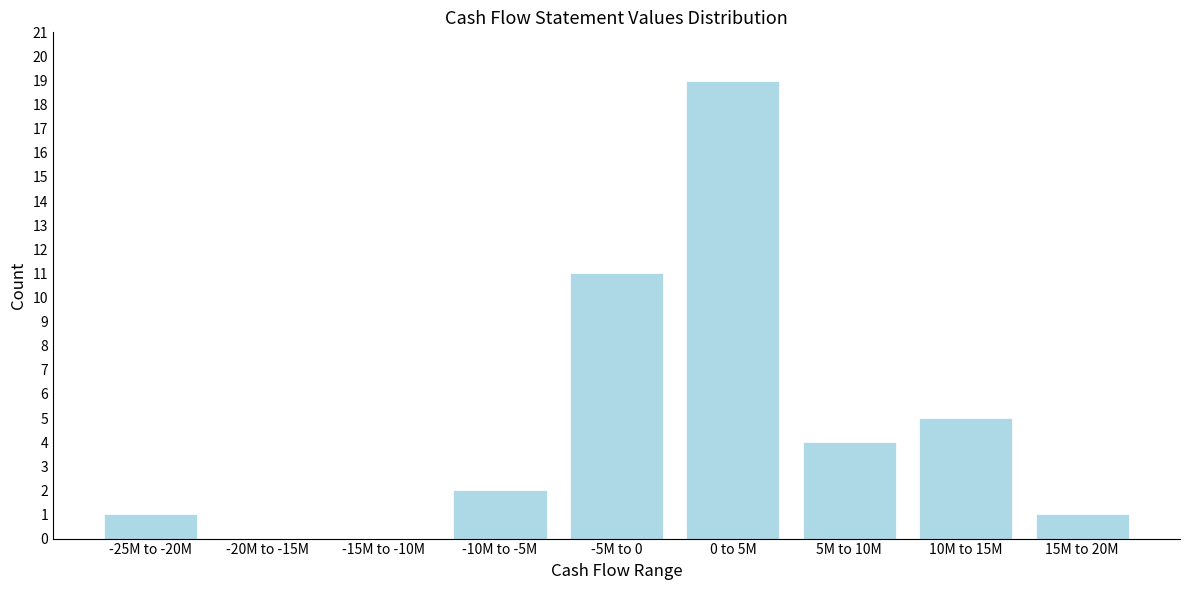

Reading left to right, transcribe all the data shown in this chart.

-25M to -20M=1	-20M to -15M=0	-15M to -10M=0	-10M to -5M=2	-5M to 0=11	0 to 5M=19	5M to 10M=4	10M to 15M=5	15M to 20M=1